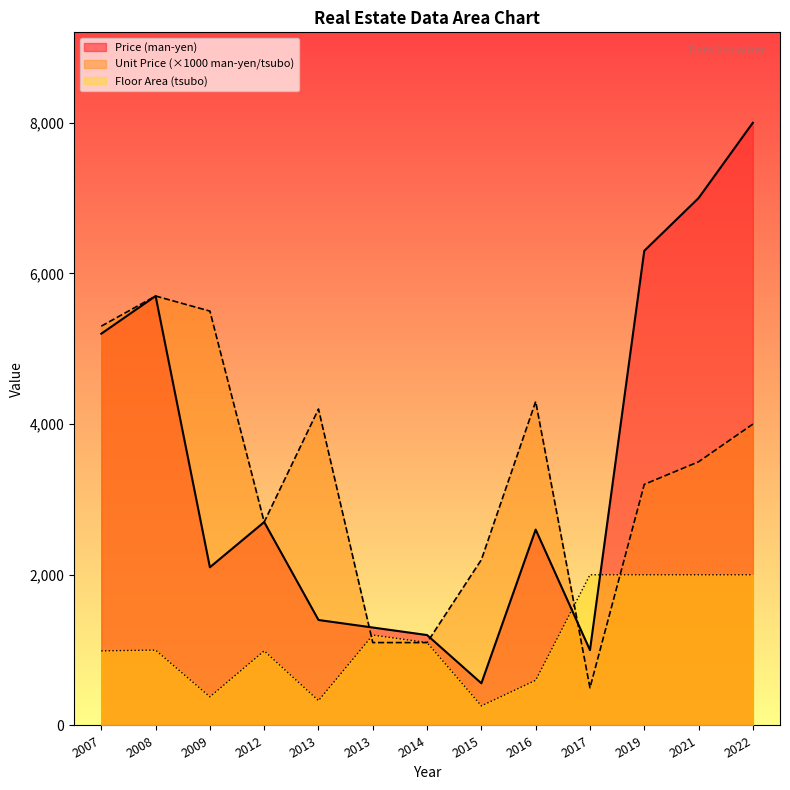

The value of Floor Area (tsubo) at 2013 is 1200. True or false?

True